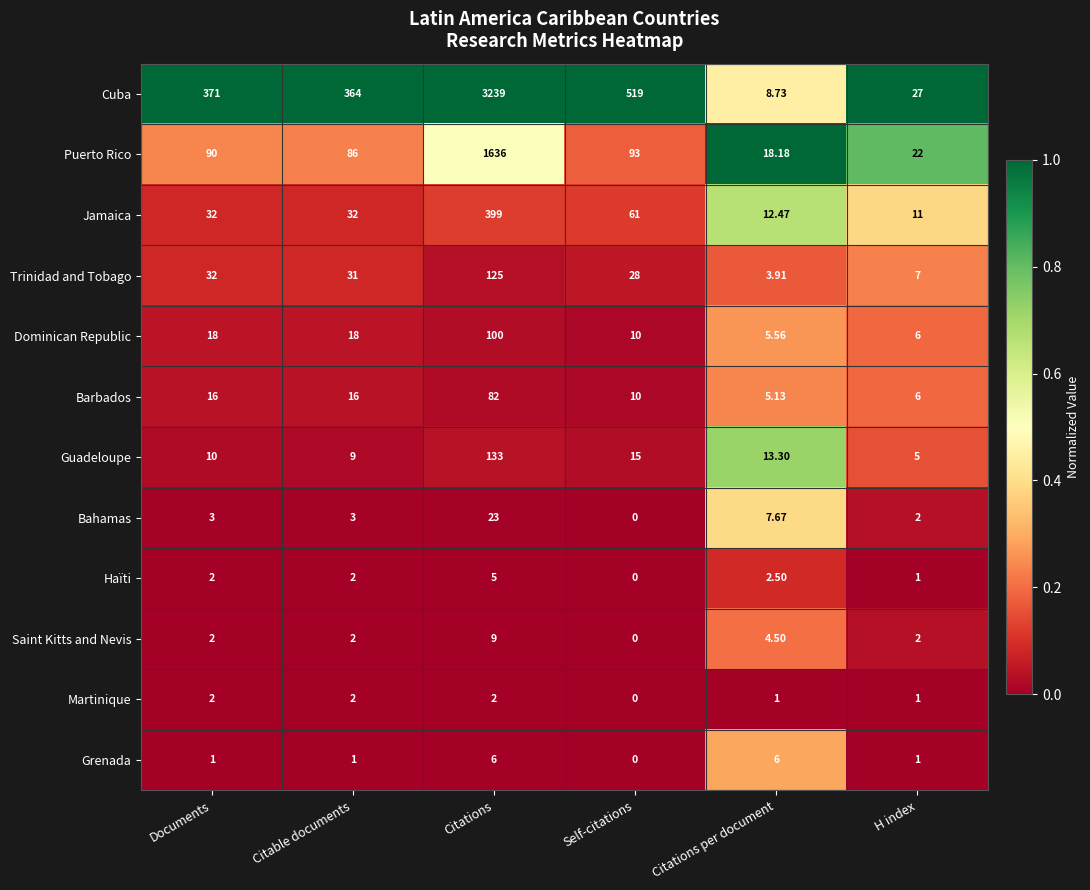

Which category has the lowest value across all series?

Self-citations